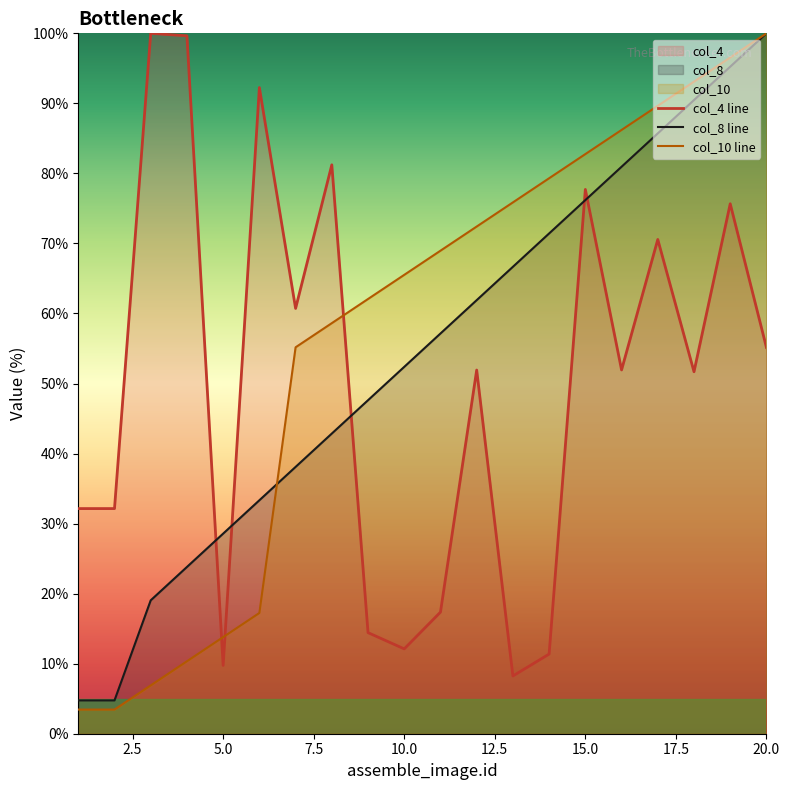

Reading left to right, what are all the values shown in this chart?

col_4: 1=32.1	2=32.1	3=100.0	4=99.6	5=9.8	6=92.3	7=60.7	8=81.2	9=14.4	10=12.1	11=17.4	12=51.9	13=8.2	14=11.4	15=77.7	16=51.9	17=70.6	18=51.7	19=75.7	20=55.1
col_8: 1=4.8	2=4.8	3=19.0	4=23.8	5=28.6	6=33.3	7=38.1	8=42.9	9=47.6	10=52.4	11=57.1	12=61.9	13=66.7	14=71.4	15=76.2	16=81.0	17=85.7	18=90.5	19=95.2	20=100.0
col_10: 1=3.4	2=3.4	3=6.9	4=10.3	5=13.8	6=17.2	7=55.2	8=58.6	9=62.1	10=65.5	11=69.0	12=72.4	13=75.9	14=79.3	15=82.8	16=86.2	17=89.7	18=93.1	19=96.6	20=100.0